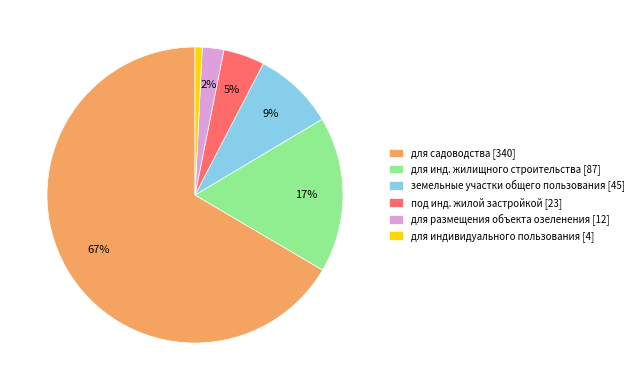

Which category has the smallest portion of the pie?

для индивидуального пользования [4]